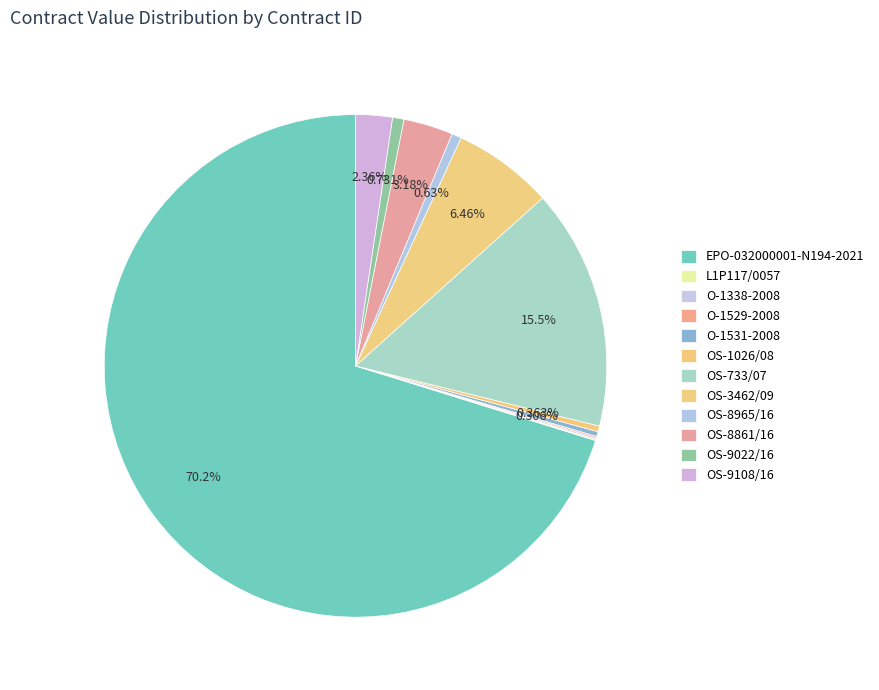

Count the number of slices in the pie.

12